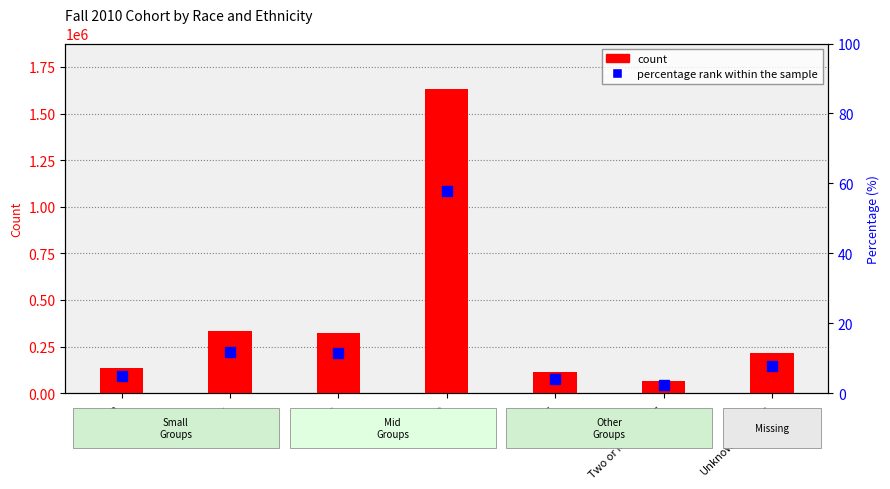

What is the value of the count bar at the 1st from the left?

136141.0